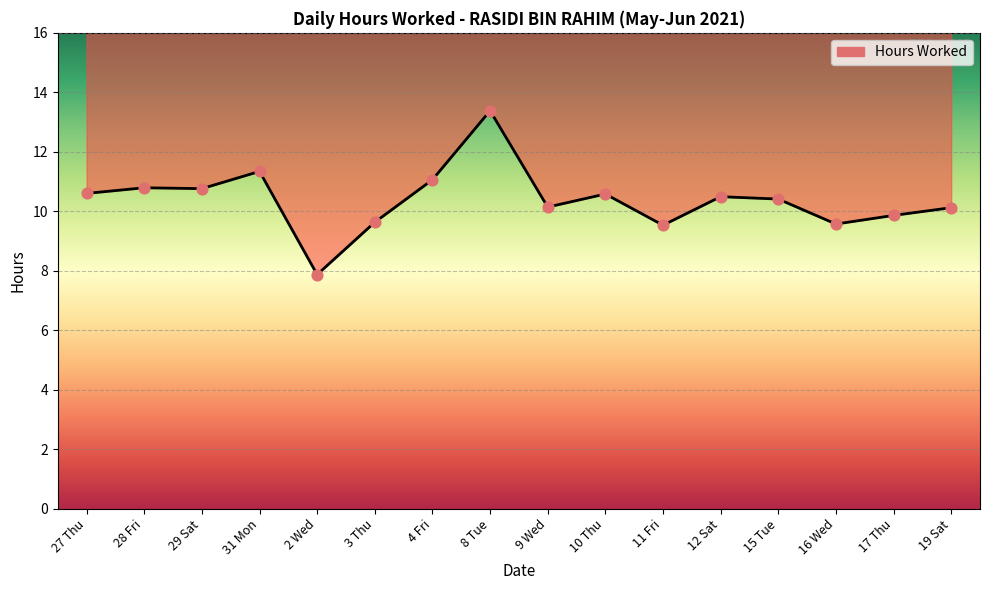

Approximately how many times larger is the value at 15 Tue compared to 29 Sat?

1.0